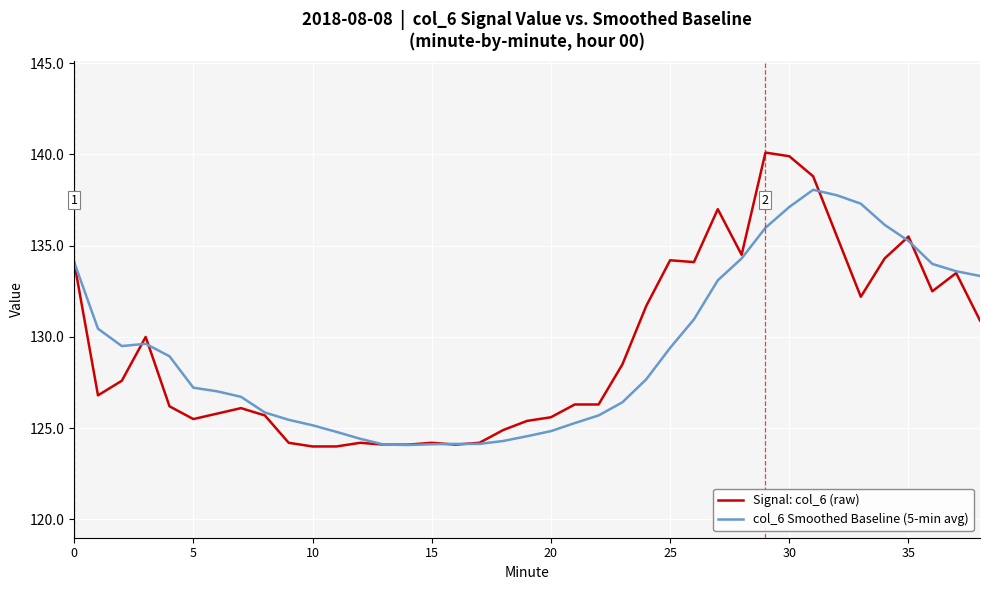

Which series has the largest range (max minus min)?

Signal: col_6 (raw)